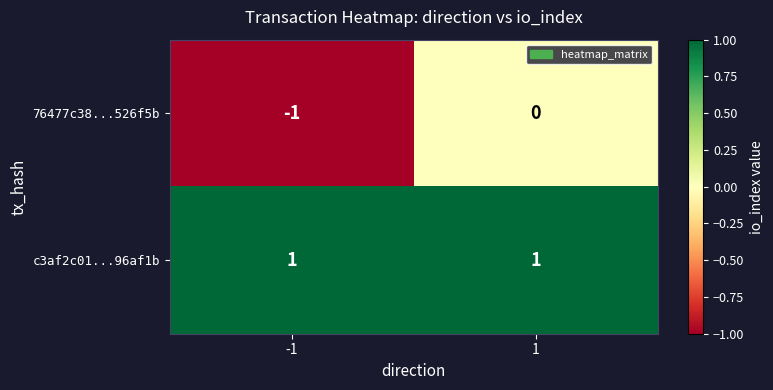

What is the difference between the highest and lowest values at -1?

2